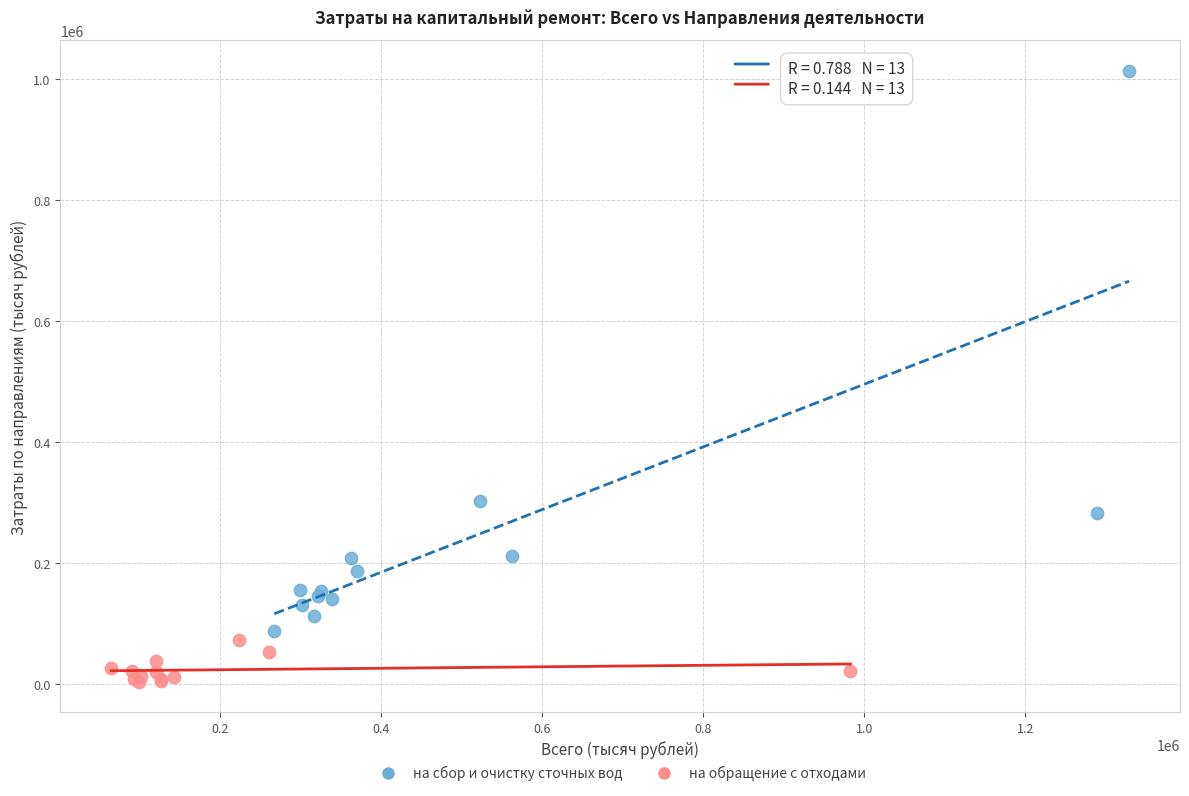

Which series contains the lowest Y value?

на обращение с отходами